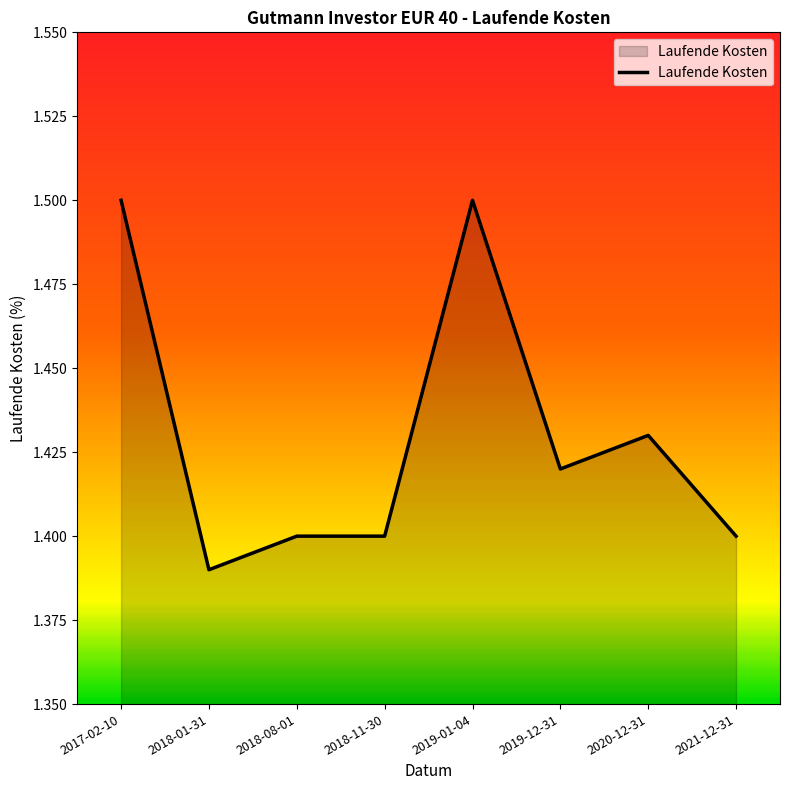

True or false: the data shows 1.8 at 2018-01-31.

False